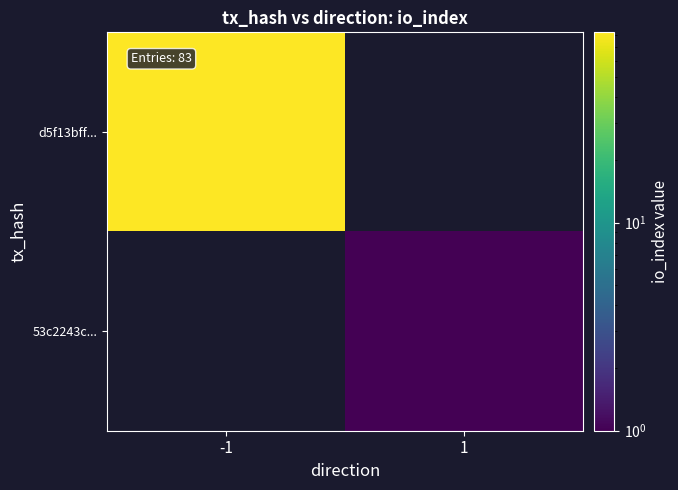

List the series in order of their overall mean, highest first.

d5f13bff..., 53c2243c...